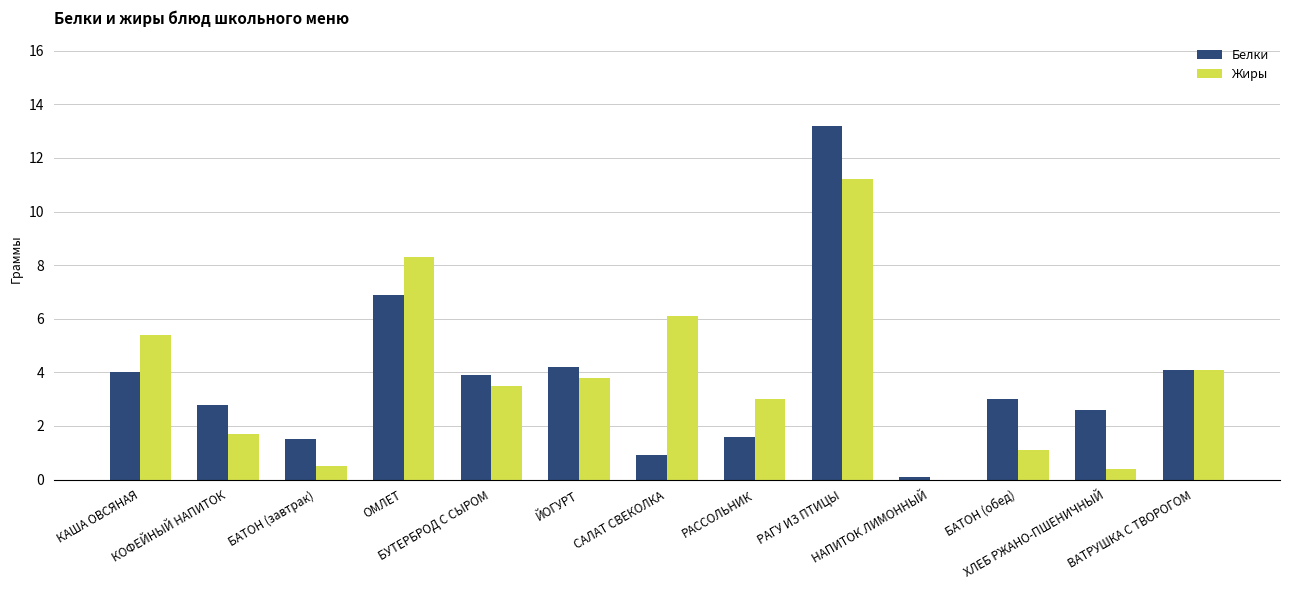

How many groups of bars are there?

13